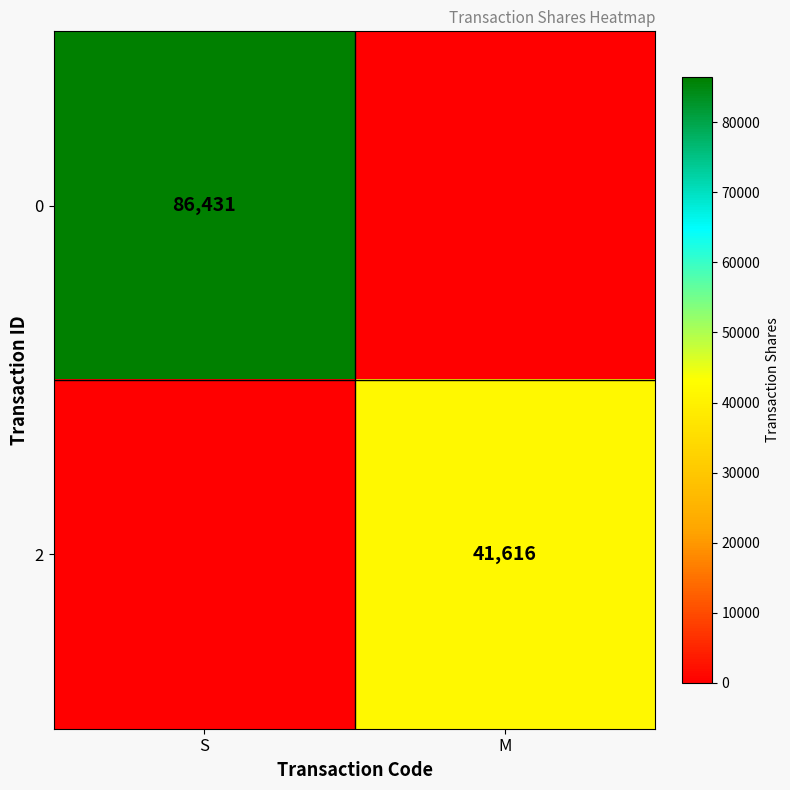

True or false: 2 has a value of 11927 at M.

False